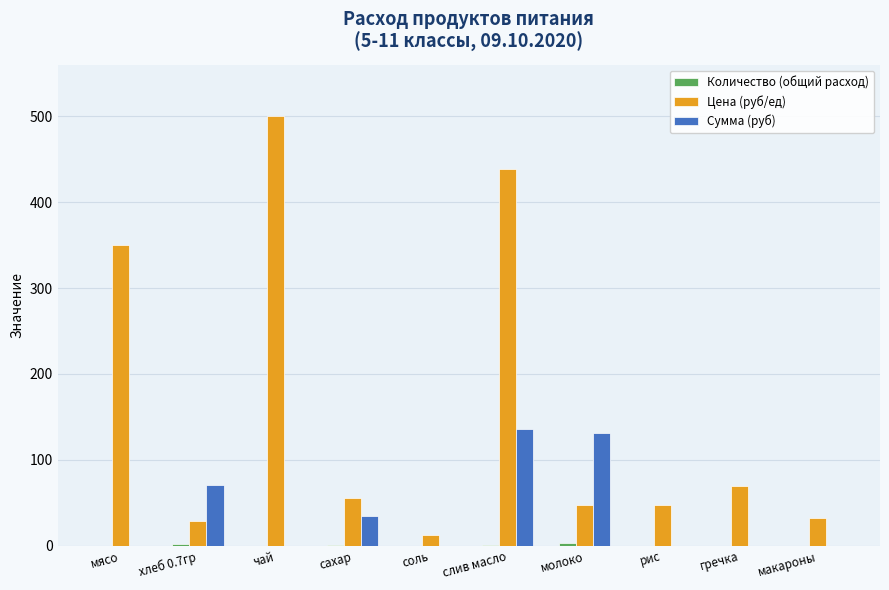

Between мясо and рис, which series saw the biggest shift?

Цена (руб/ед)